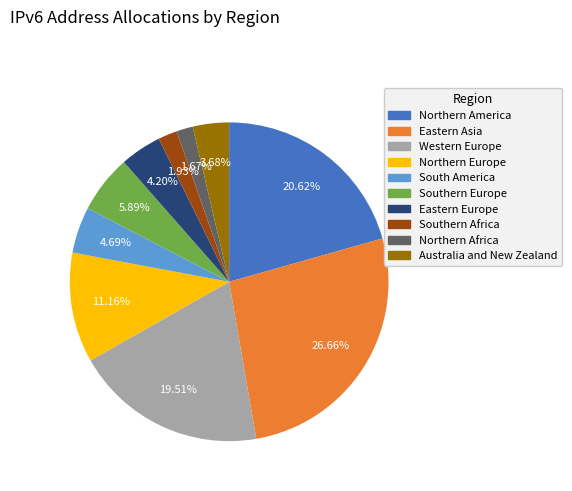

What is the ratio of the value at Southern Africa to the value at Australia and New Zealand?

0.5